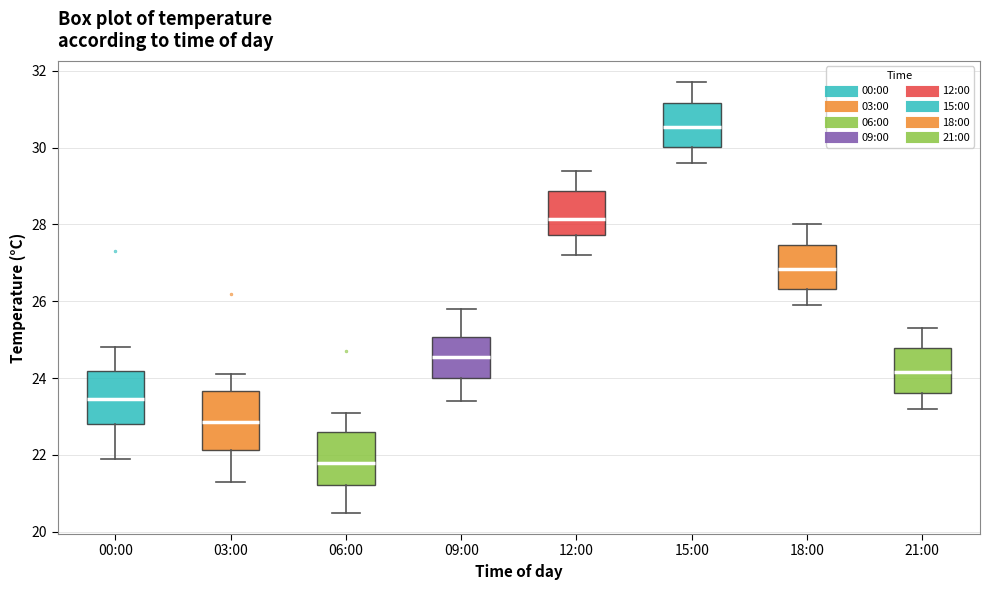

Reading left to right, transcribe this box plot: for each box, give where its median line is, the range the box spans, and where its two whiskers end, as read against the y-axis. The values are not printed on the chart, so give them approximately, as read against the axis.

00:00: median 23.4, box 22.8 to 24.2, whiskers 22.0 to 24.8
03:00: median 22.8, box 22.2 to 23.6, whiskers 21.4 to 24.2
06:00: median 21.8, box 21.2 to 22.6, whiskers 20.6 to 23.2
09:00: median 24.6, box 24.0 to 25.0, whiskers 23.4 to 25.8
12:00: median 28.2, box 27.8 to 28.8, whiskers 27.2 to 29.4
15:00: median 30.6, box 30.0 to 31.2, whiskers 29.6 to 31.8
18:00: median 26.8, box 26.4 to 27.4, whiskers 26.0 to 28.0
21:00: median 24.2, box 23.6 to 24.8, whiskers 23.2 to 25.4